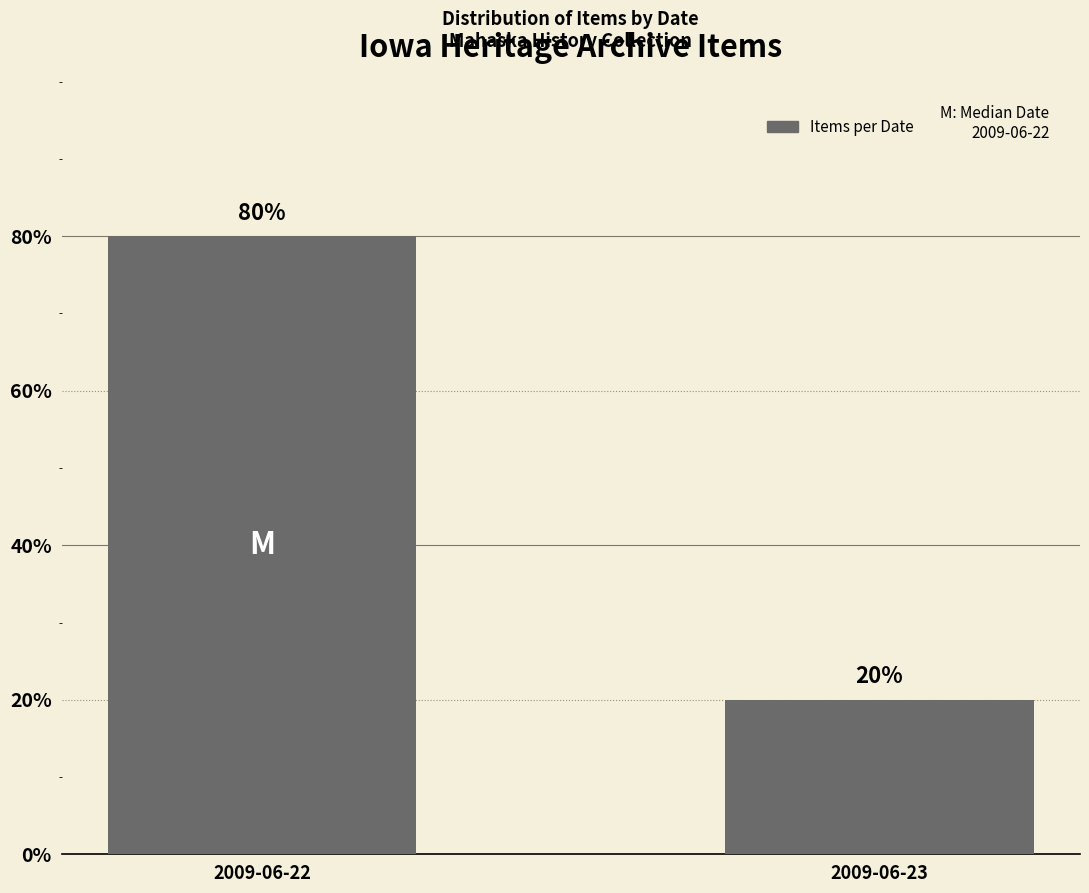

Rank the categories by value from lowest to highest.

2009-06-23, 2009-06-22